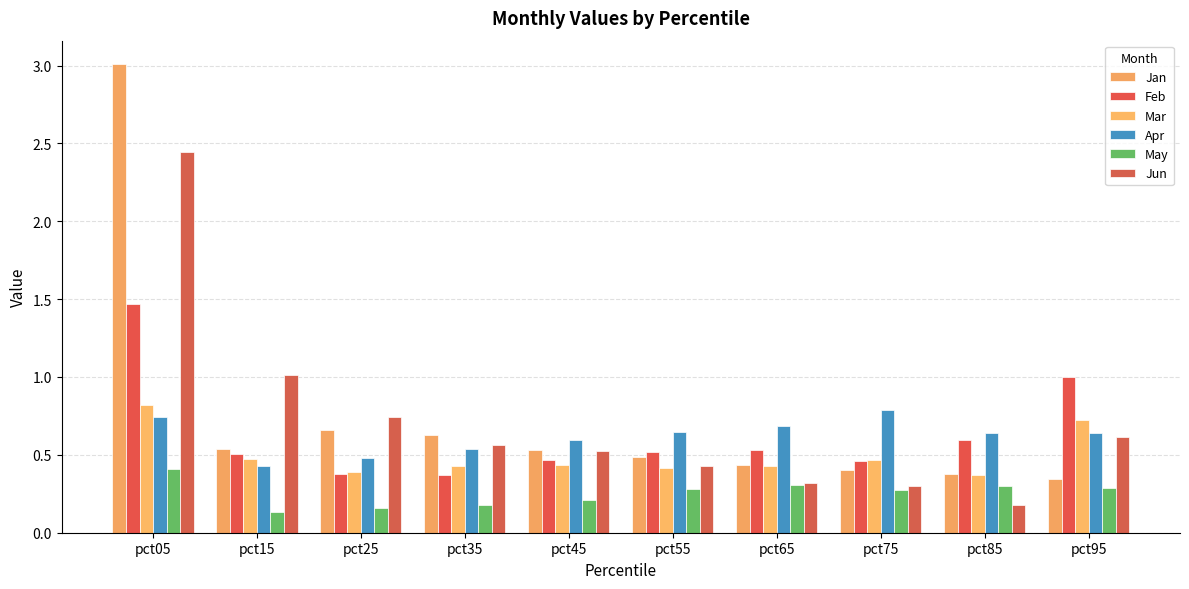

What is the total value across all series at pct85?

2.5